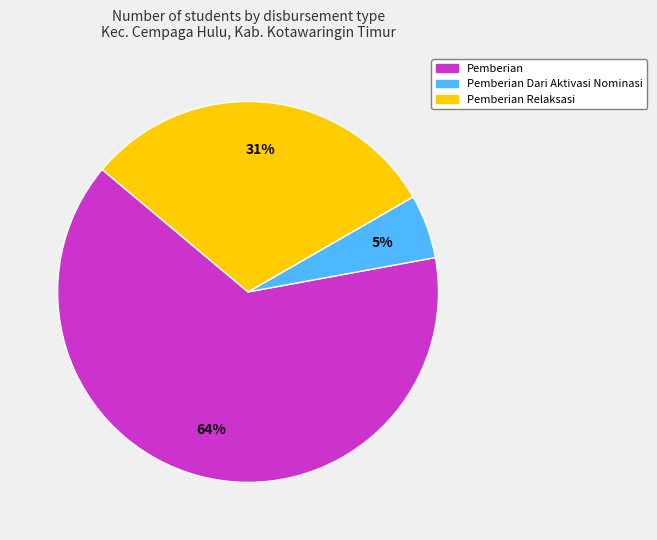

How many segments does this pie chart have?

3